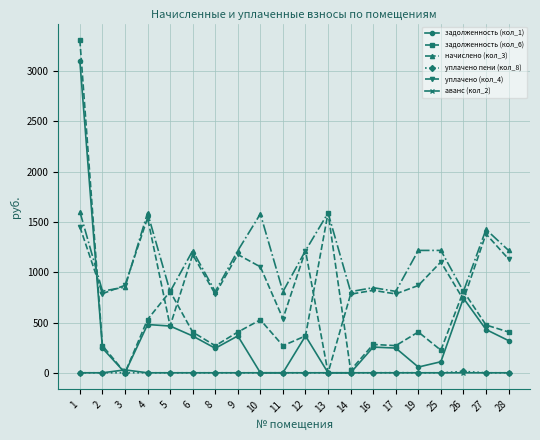

At which category is the sum across all series the highest?

1